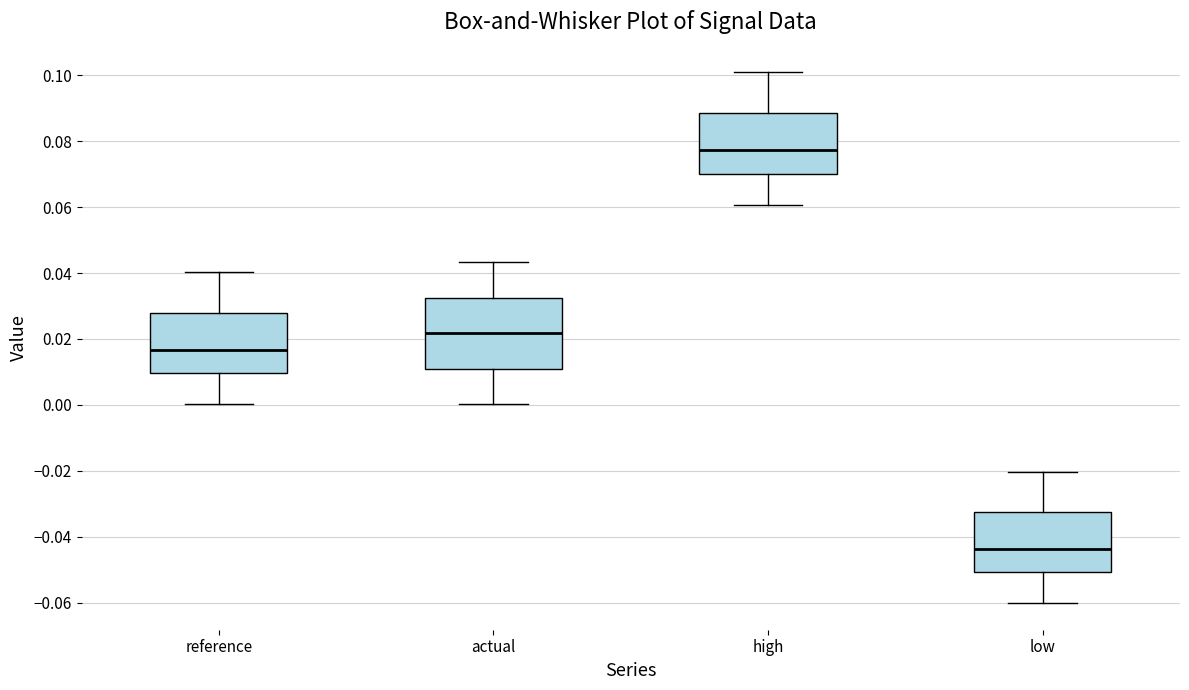

Where does the upper whisker of the box for low end on the y-axis? The values are not printed on the chart, so give them approximately, as read against the axis.

-0.020